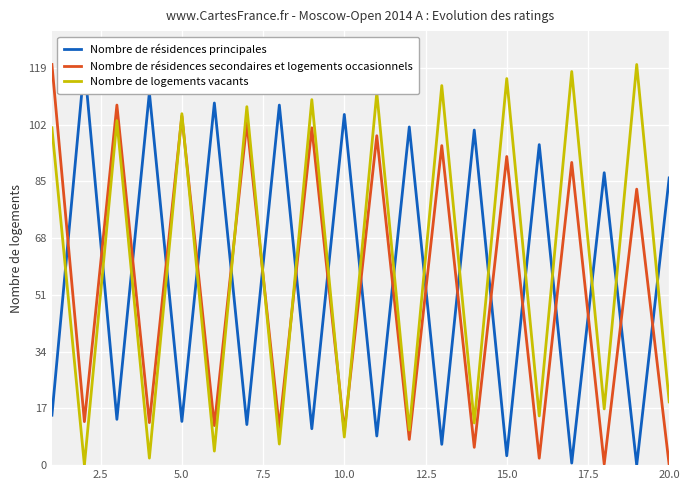

True or false: Nombre de logements vacants has a value of 115.8 at 15.0.

True